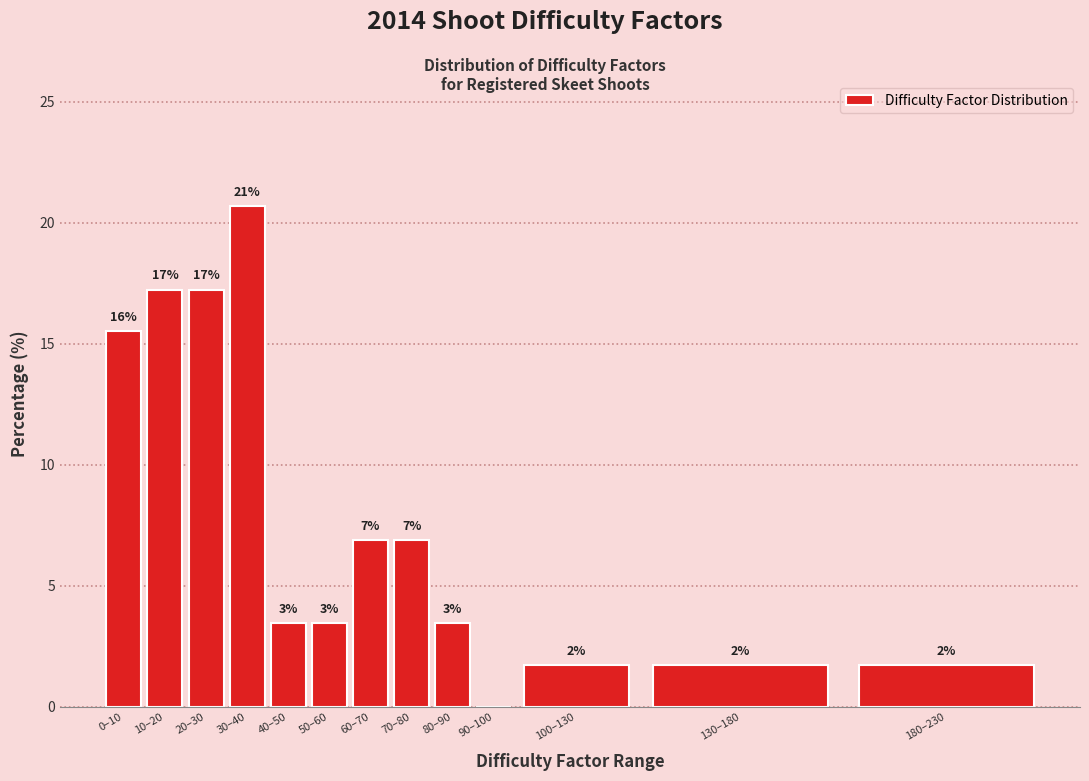

Are the bars horizontal?

No